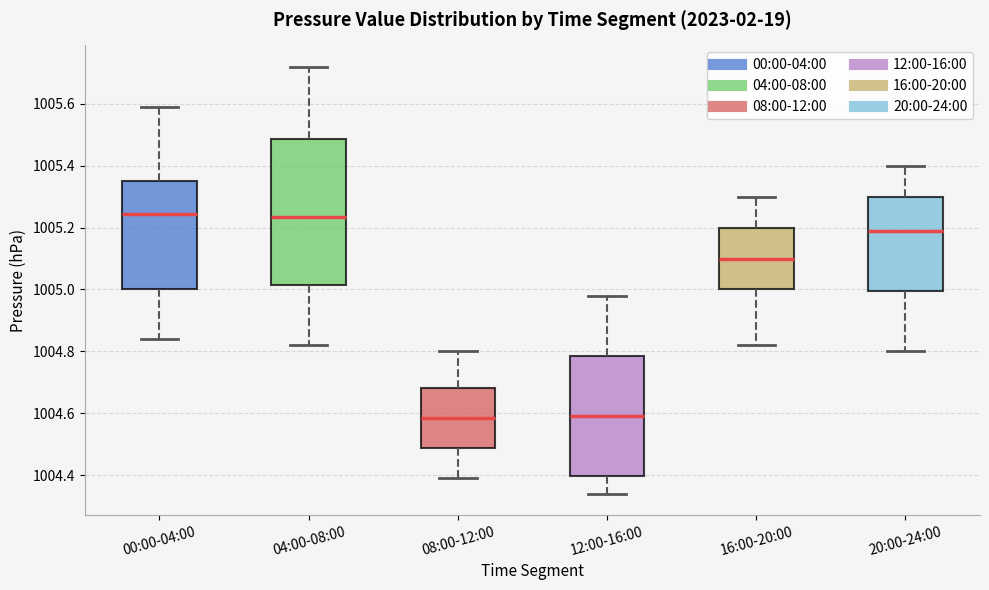

Comparing the boxes themselves (not the whiskers), which one is the tallest?

04:00-08:00